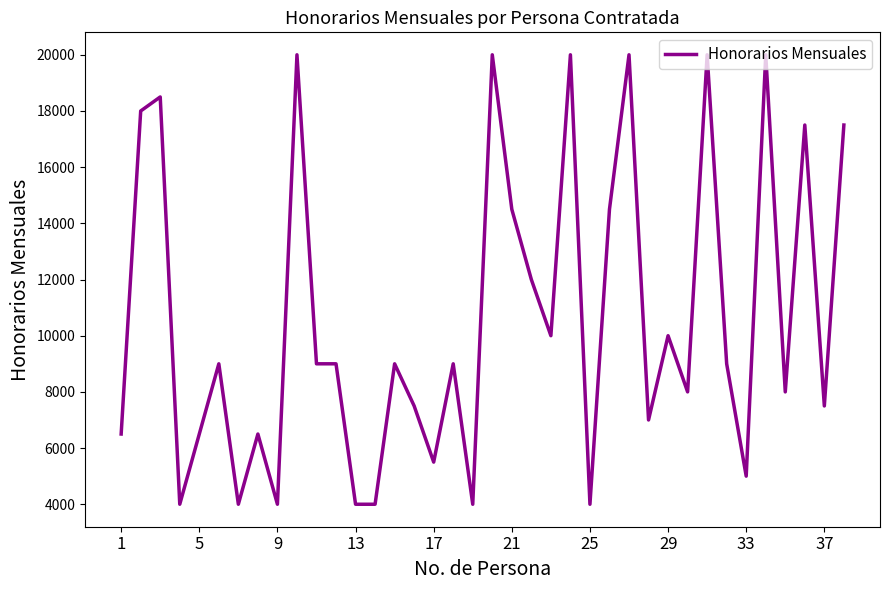

What is the smallest value displayed?

4000